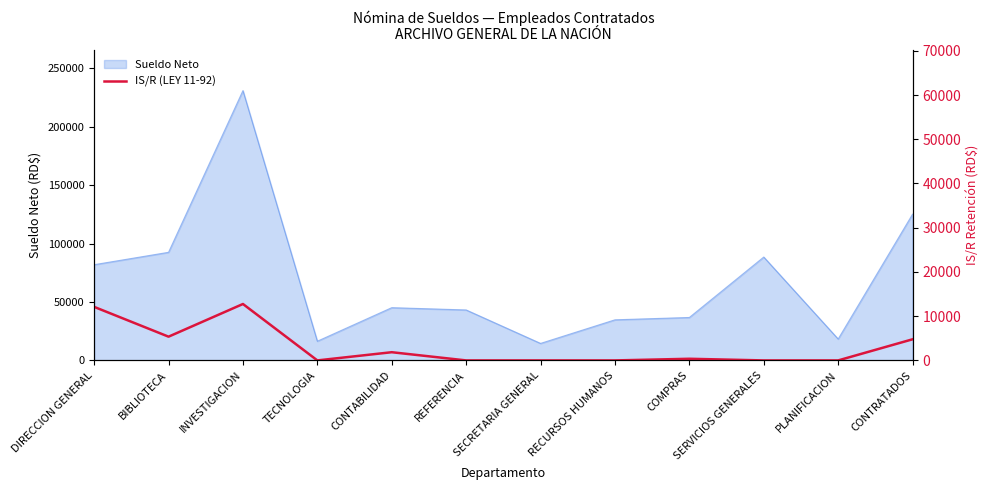

What is the label of the 5th point from the right?

RECURSOS HUMANOS